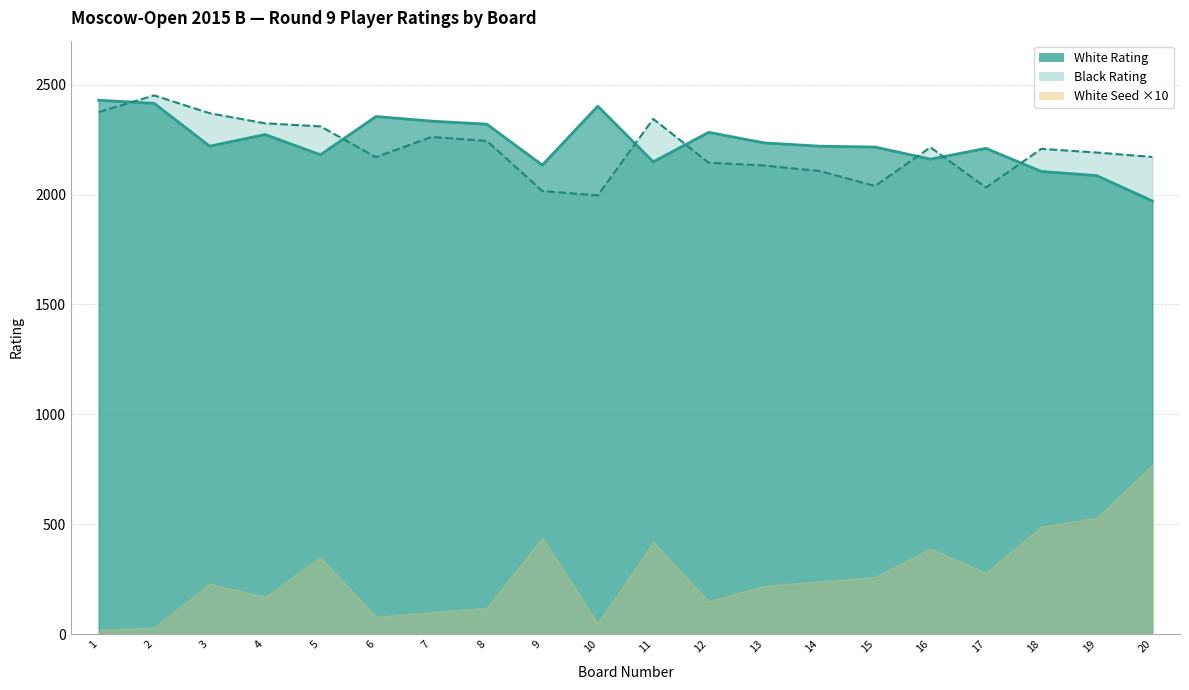

Reading left to right, extract all data points from this chart.

White Rating: 2429	2415	2220	2273	2181	2355	2334	2320	2134	2402	2149	2283	2235	2220	2216	2161	2210	2105	2086	1971
Black Rating: 2375	2451	2370	2324	2310	2170	2262	2244	2016	1996	2344	2145	2132	2107	2039	2215	2032	2208	2191	2171